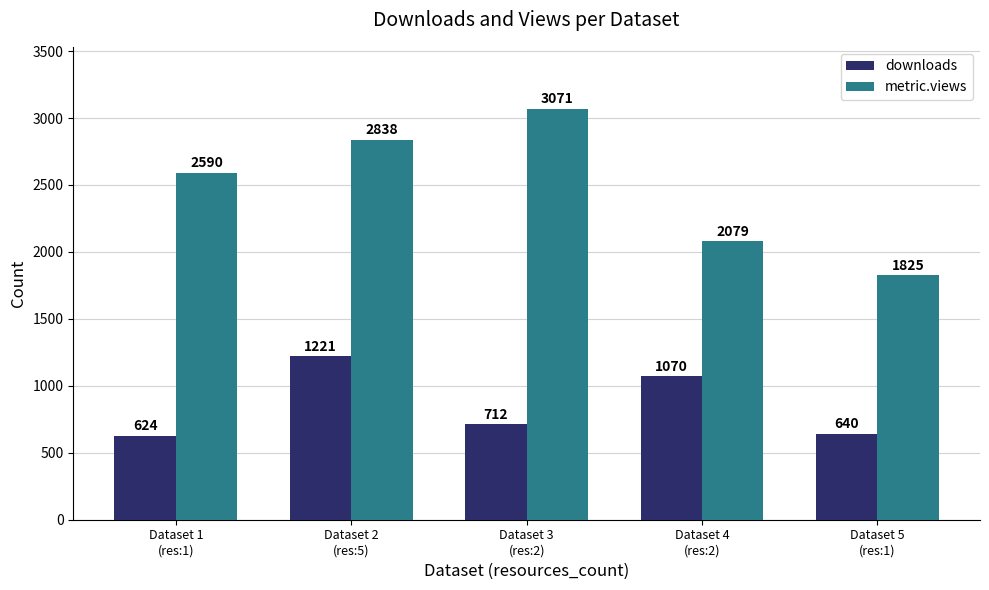

At which category is the sum across all series the highest?

Dataset 2
(res:5)